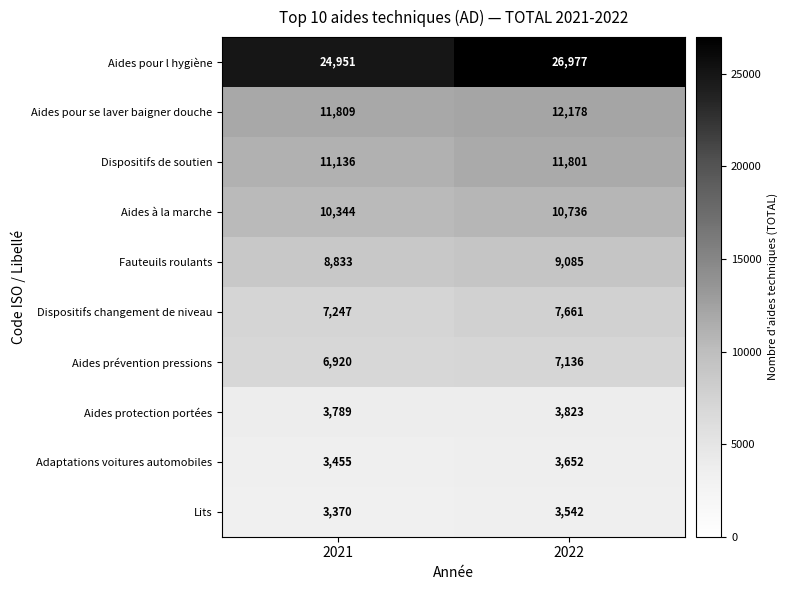

What is the sum of all Dispositifs changement de niveau values?

14908